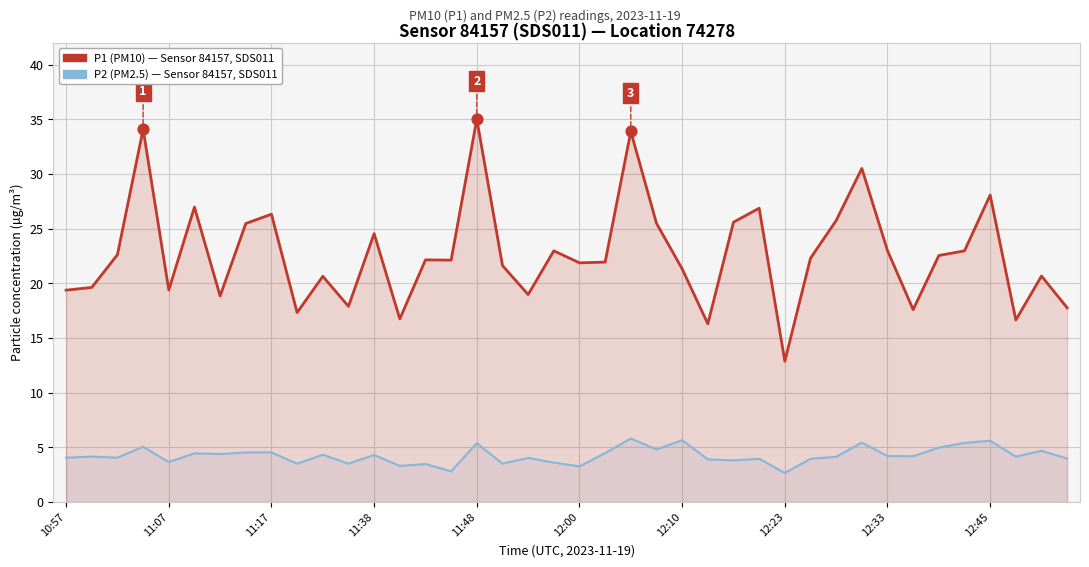

Which series contains the highest Y value?

P1 (PM10)